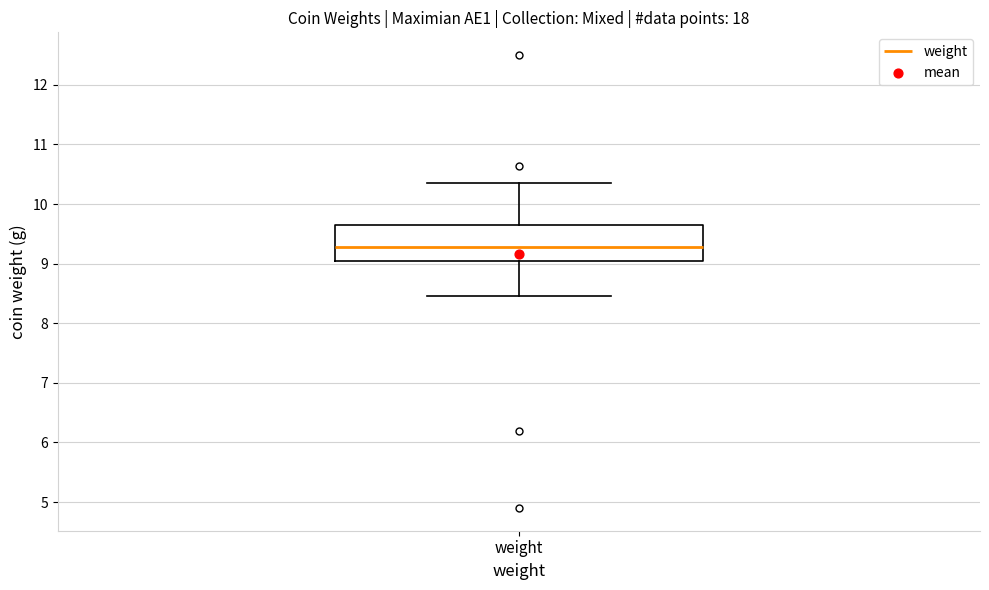

Where is the lower edge of the box for weight on the y-axis? The values are not printed on the chart, so give them approximately, as read against the axis.

9.0